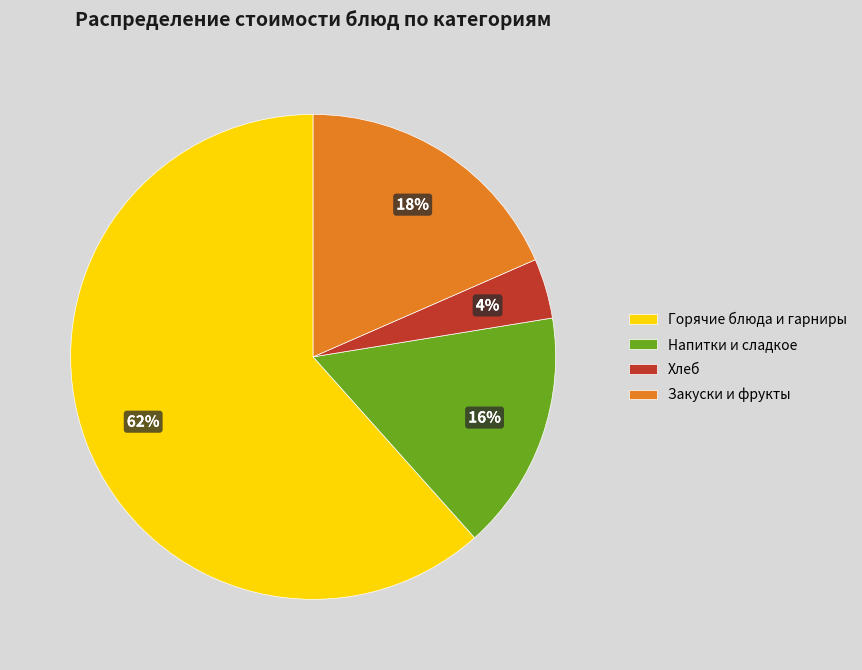

To the nearest percent, what portion does Хлеб represent?

4%